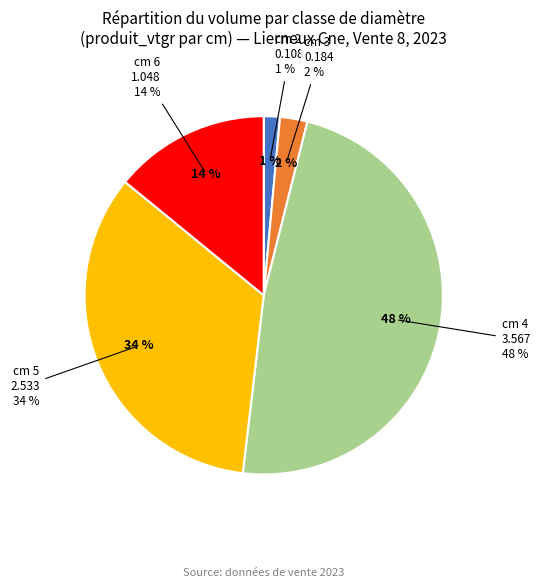

Does cm 6 account for over 50% of the chart?

No